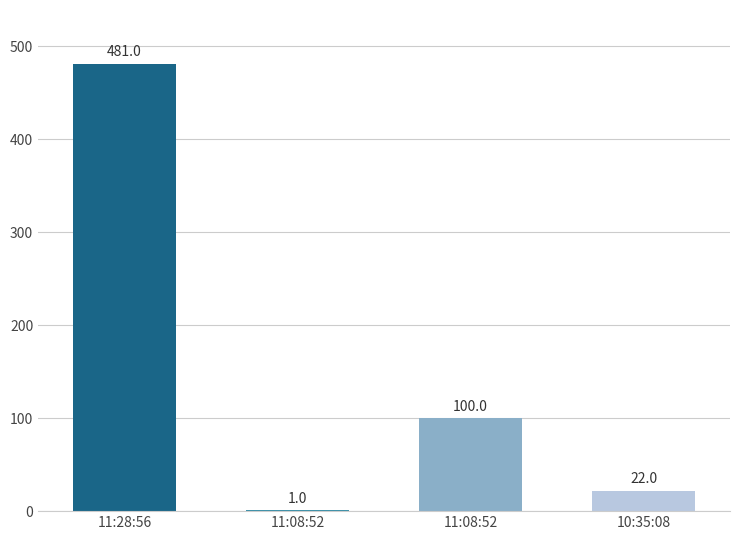

What is the difference between the maximum and second lowest values?

459